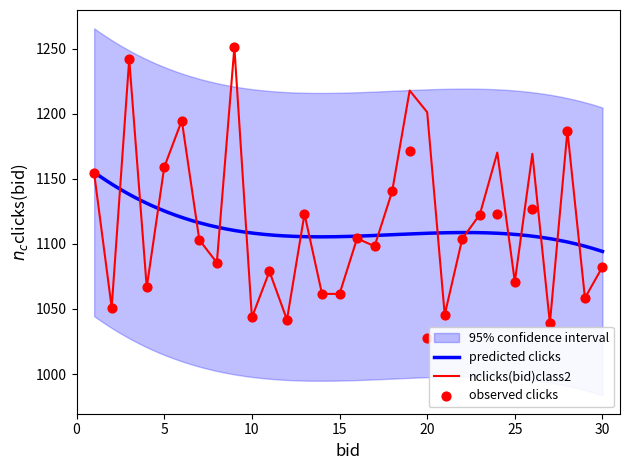

What is the lowest value of the nclicks(bid)class2 series?

1039.0